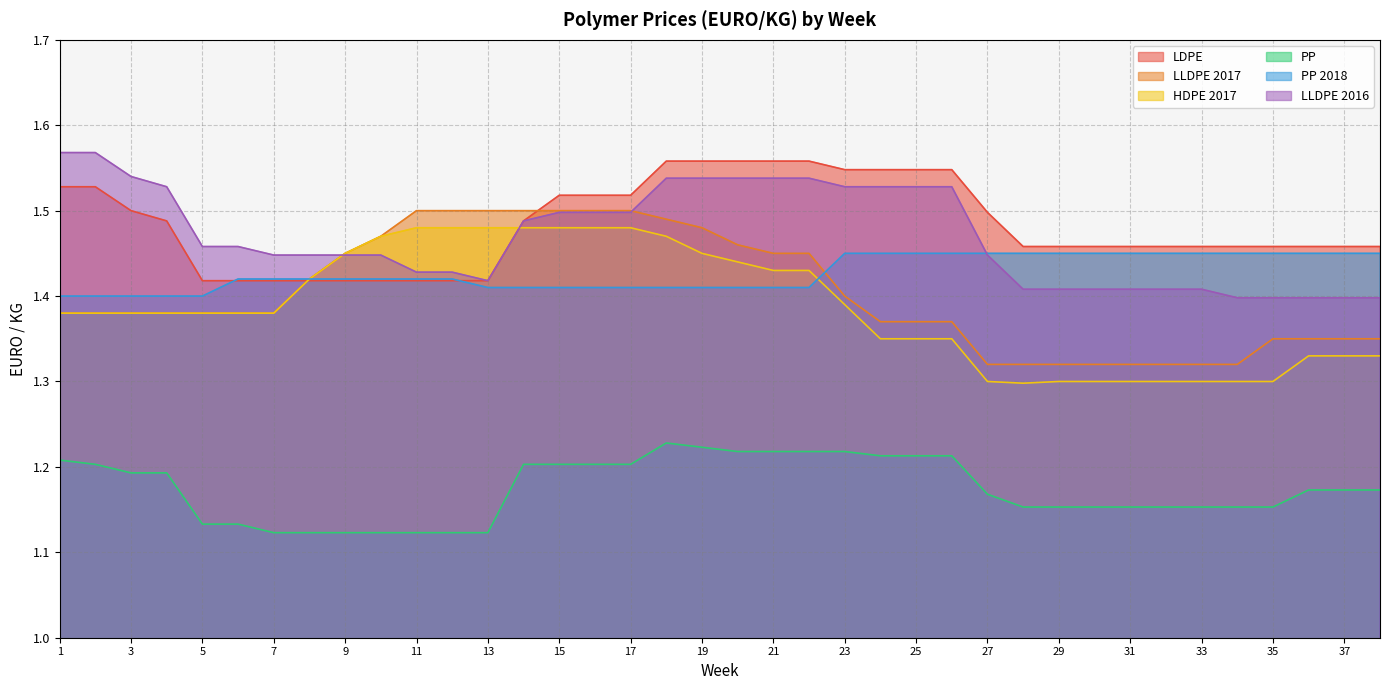

Where do HDPE 2017 and PP 2018 first cross each other?

22 and 23